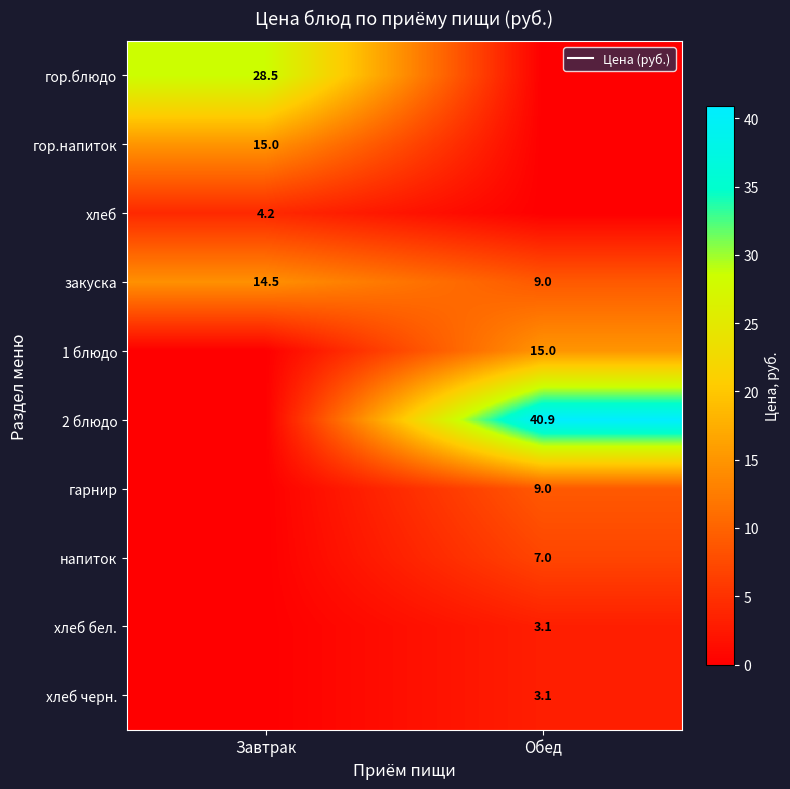

At Обед, list the series in order from smallest to largest.

гор.блюдо, гор.напиток, хлеб, хлеб бел., хлеб черн., напиток, закуска, гарнир, 1 блюдо, 2 блюдо